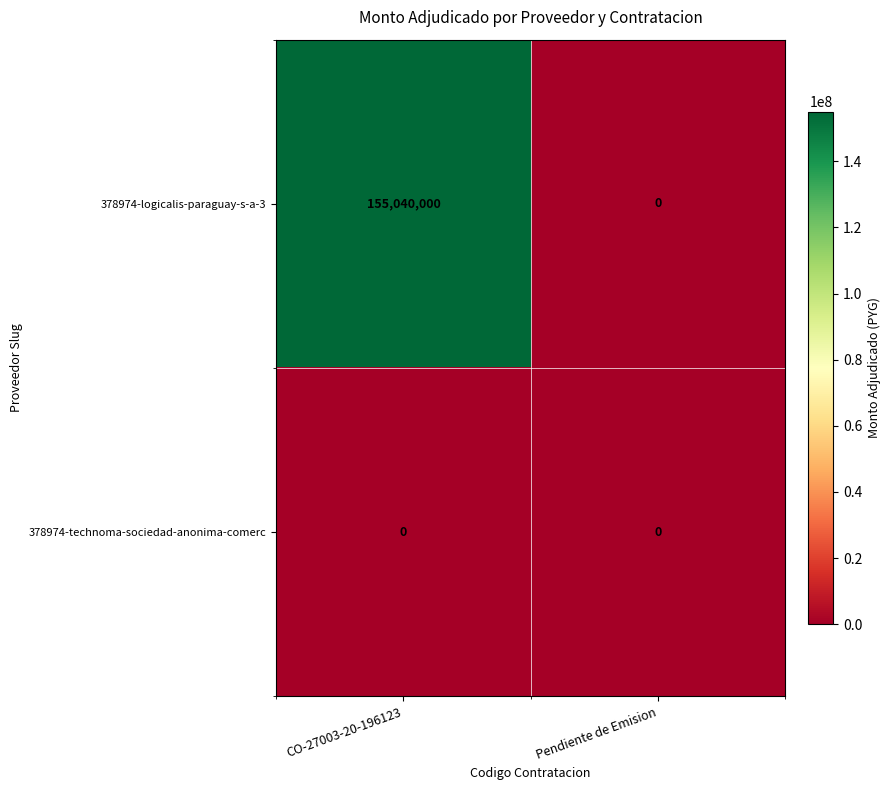

What is the difference between the 378974-logicalis-paraguay-s-a-3 values at CO-27003-20-196123 and Pendiente de Emision?

155040000